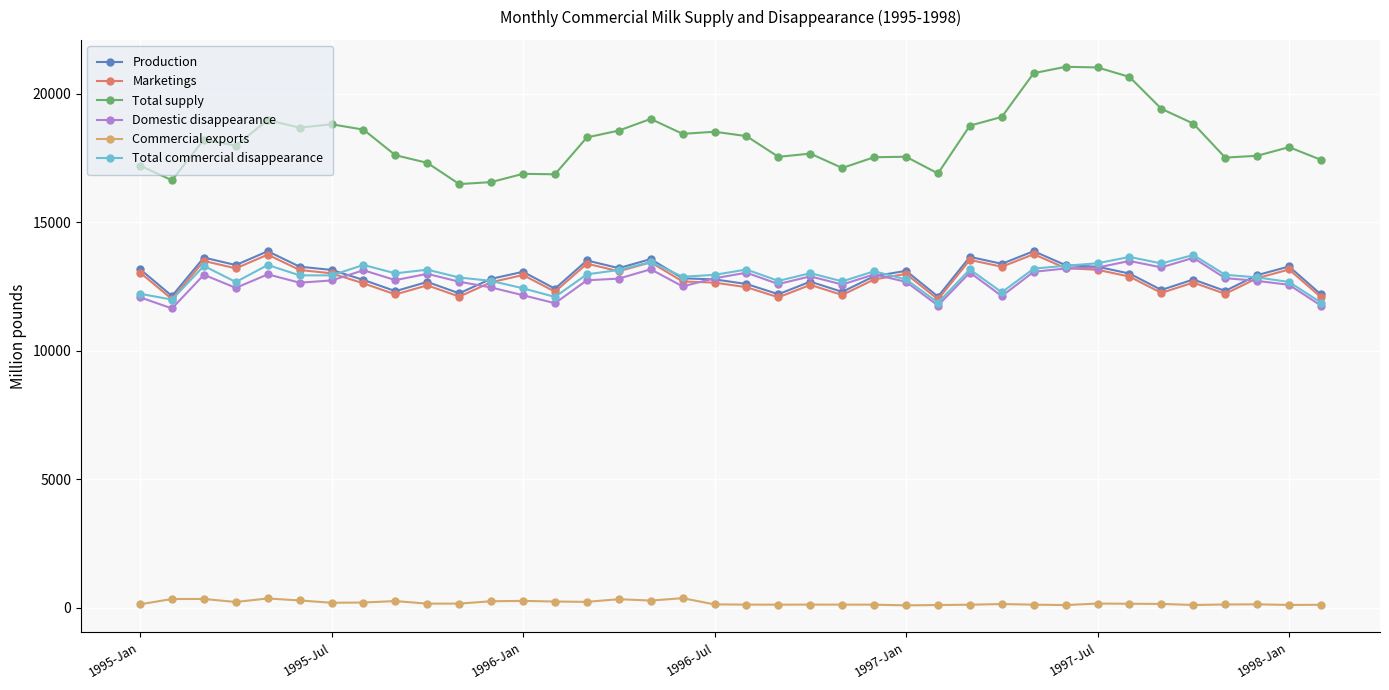

In Production, how many points are higher than both neighbors (excluding endpoints)?

12